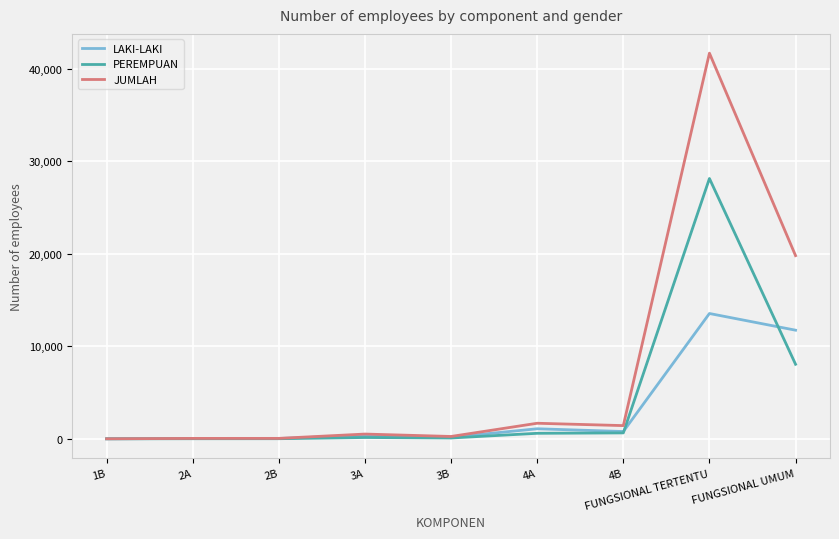

What position from the left is FUNGSIONAL UMUM?

9